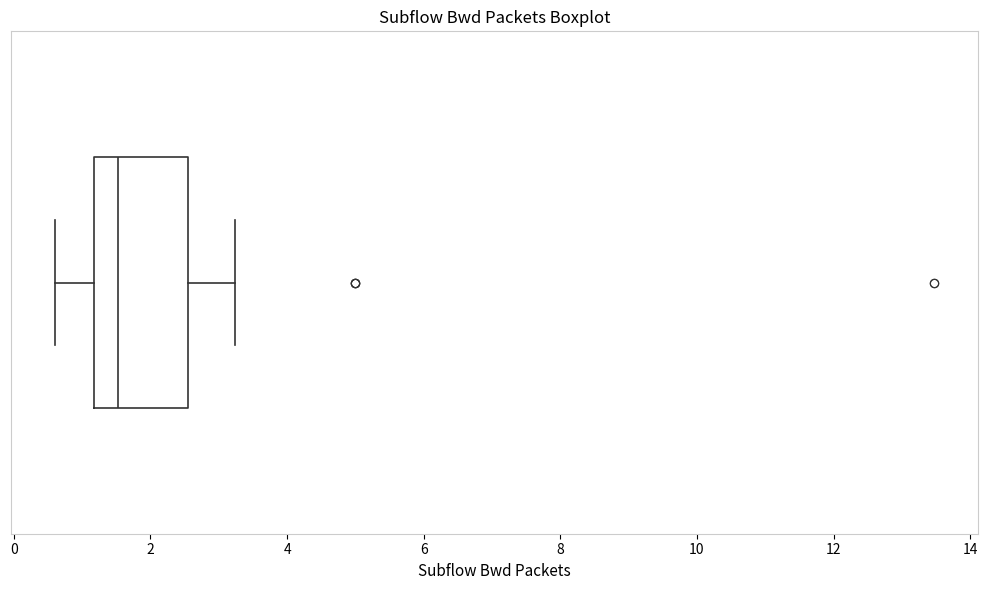

Where does the left whisker of the box end on the x-axis? The values are not printed on the chart, so give them approximately, as read against the axis.

0.6